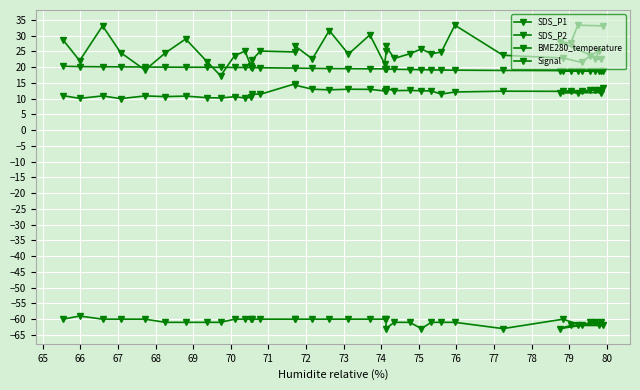

Is this an area chart (filled region under the line)?

No